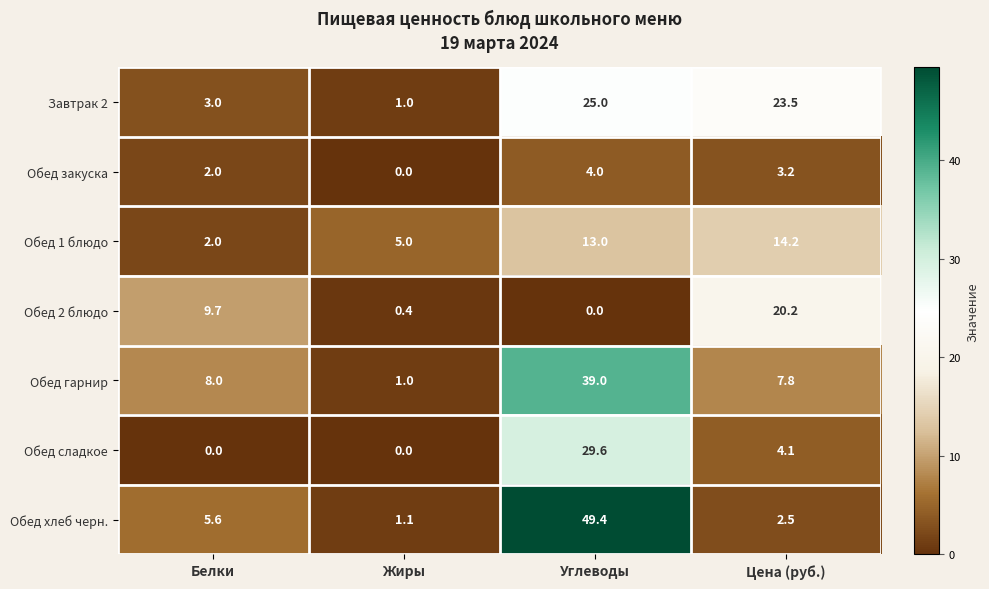

At which label is Обед закуска closest to 2?

Белки